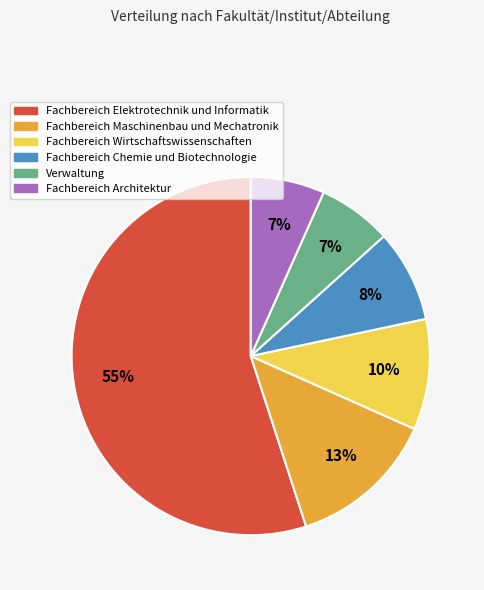

To the nearest percent, what is the difference between the largest and smallest slice percentages?

48%